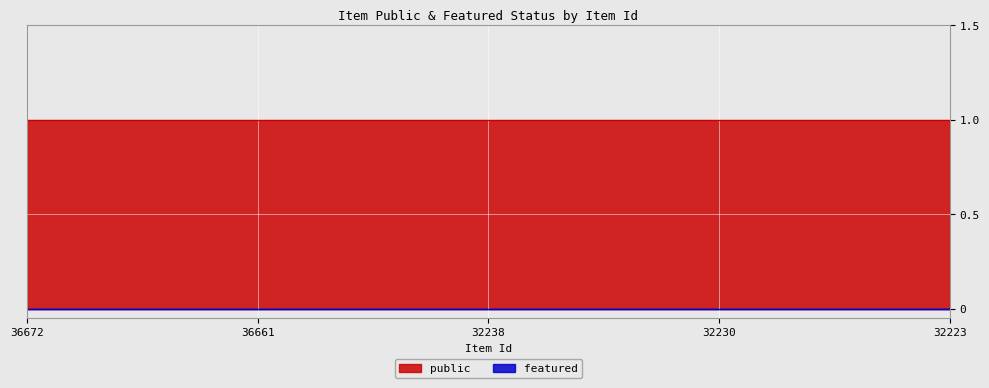

Which series has the largest total across all categories?

public